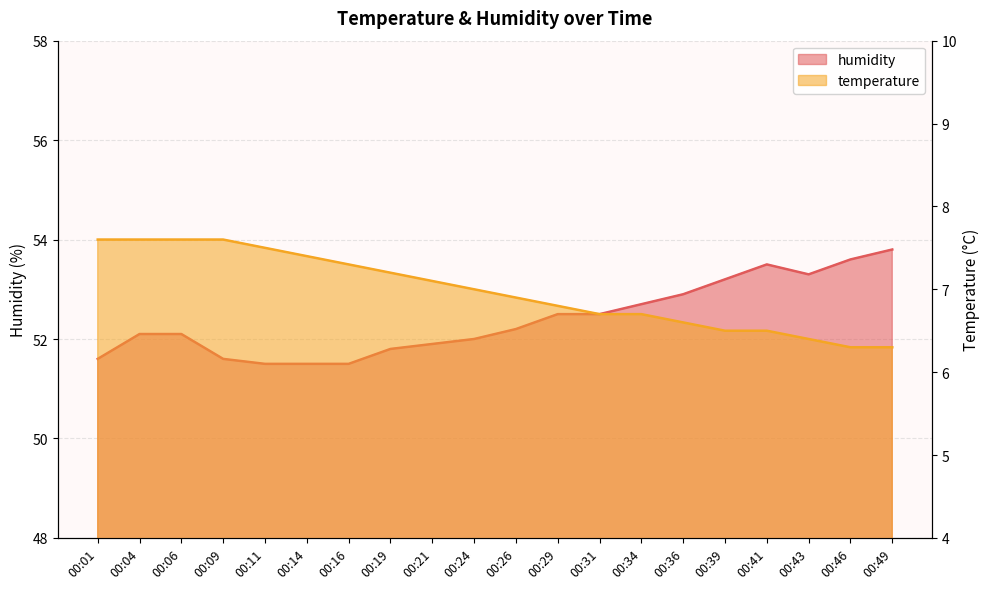

Is it true that temperature equals 3.0 at 00:31?

False